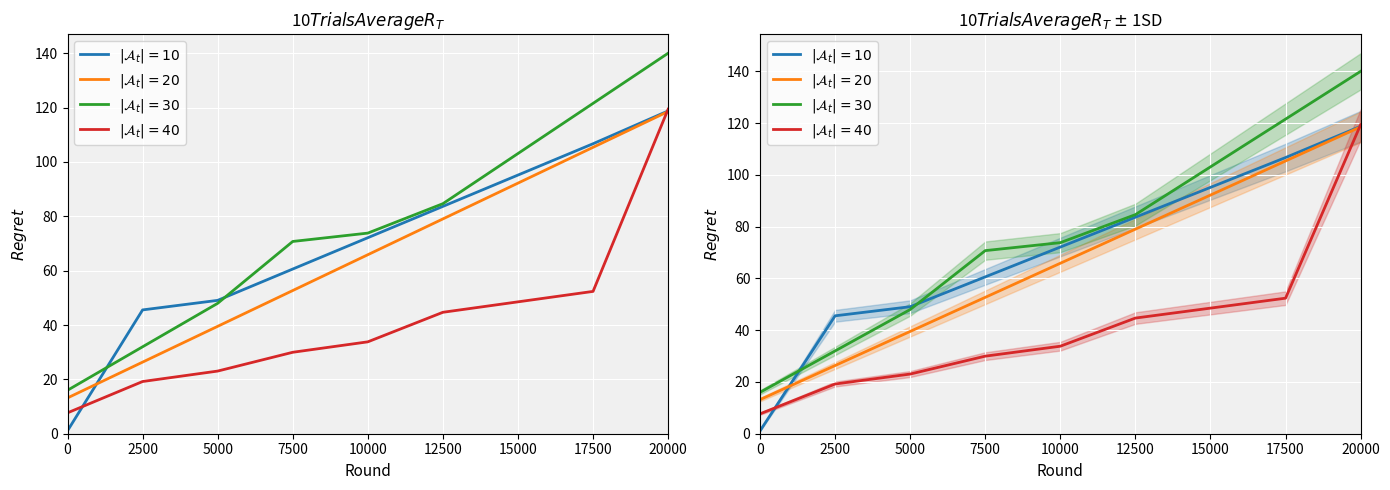

Where do $|\mathcal{A}_t|=40$ and $|\mathcal{A}_t|=10$ first cross each other?

0 and 2500